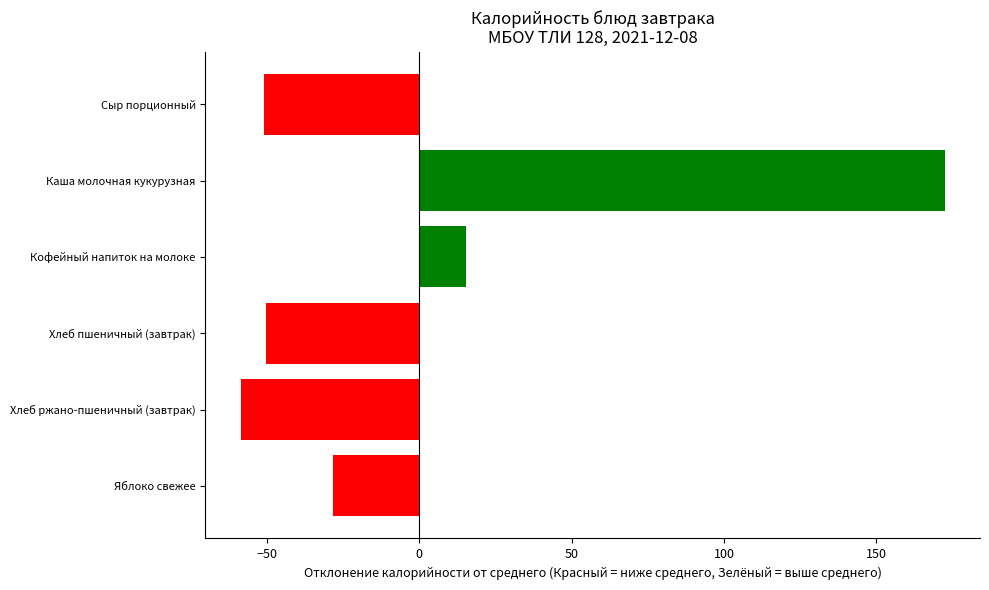

How many bars are there in total?

6